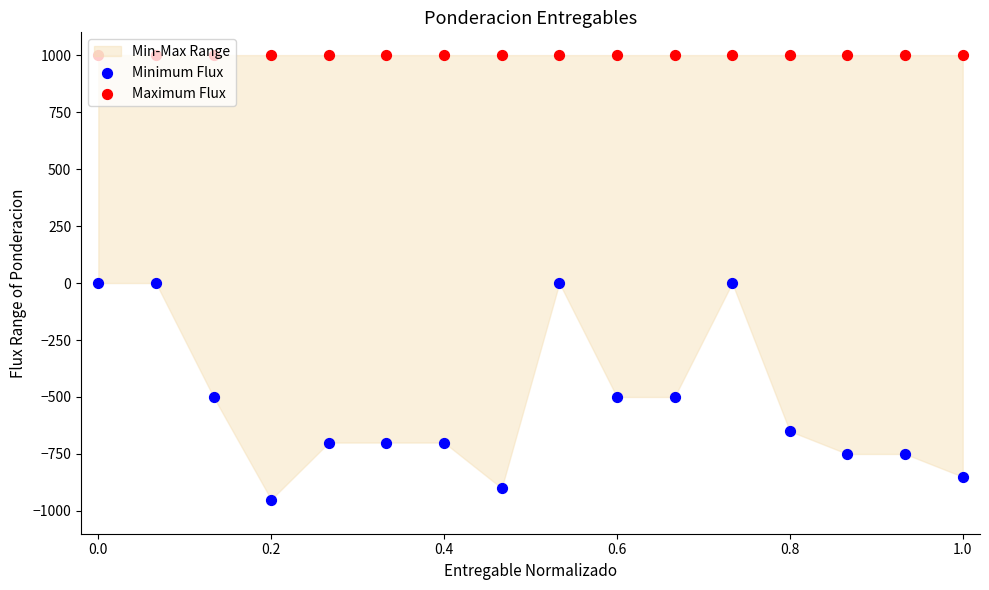

Is the value of Minimum Flux at 14 greater than the value of Maximum Flux at 0.6?

No